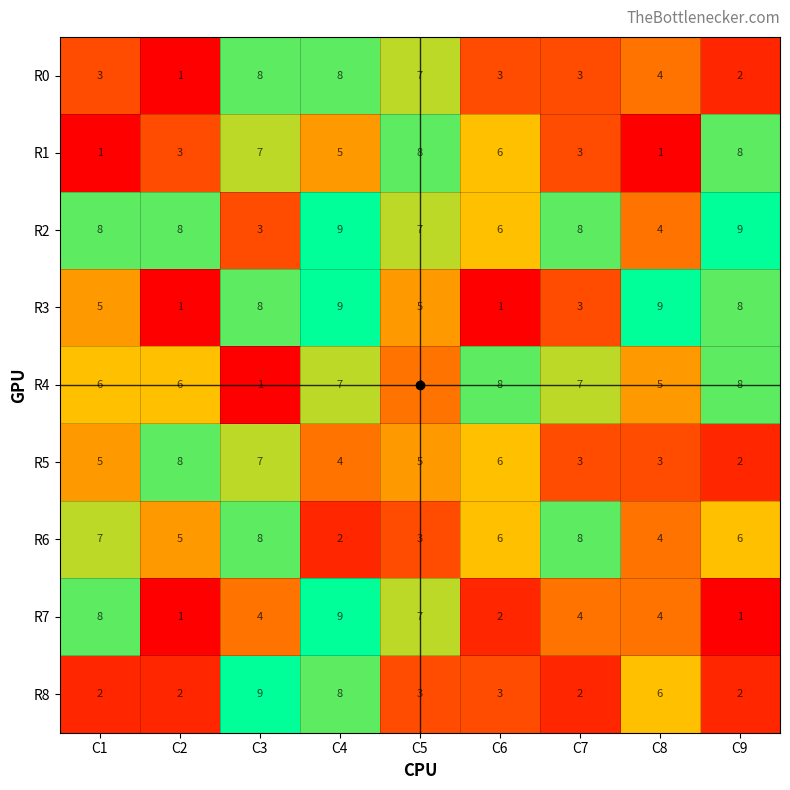

At which category is the sum across all series the highest?

C4